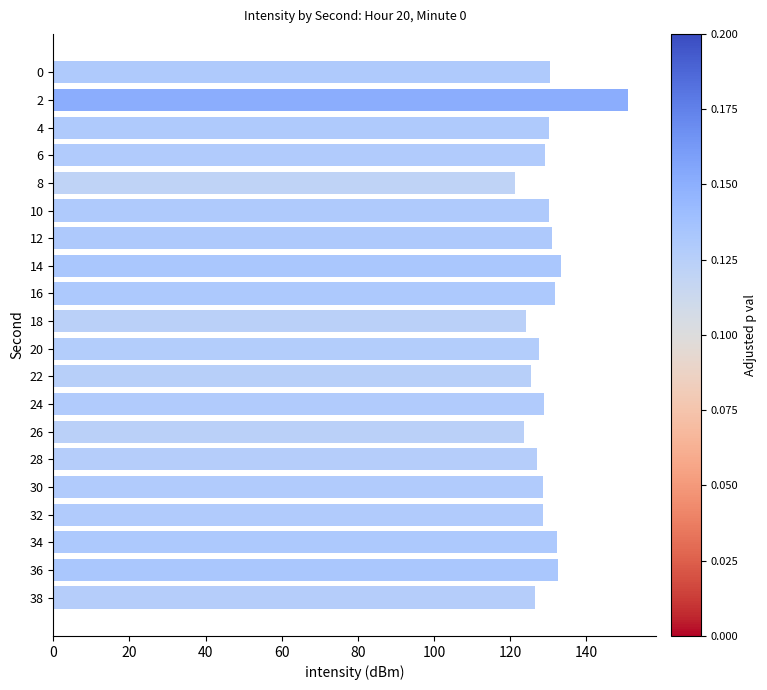

What value does the data have at 24?

128.8